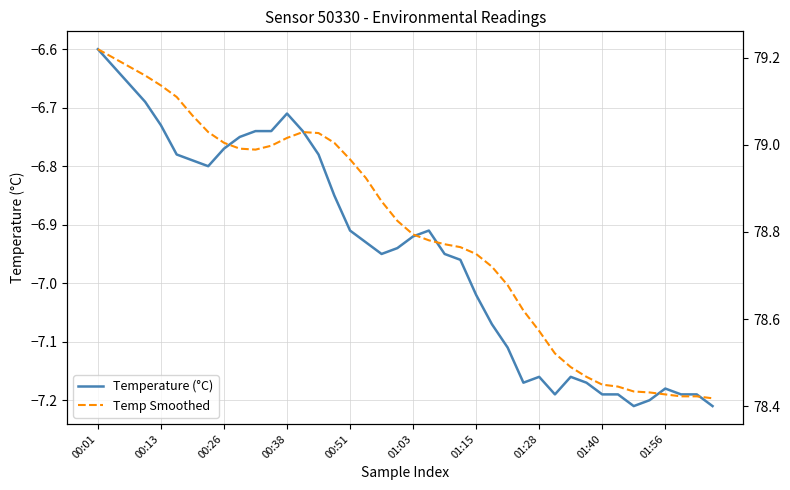

Rank the categories by Temperature (°C) value from lowest to highest.

34, 39, 35, 29, 32, 33, 37, 38, 36, 27, 31, 28, 30, 26, 25, 24, 23, 18, 22, 19, 17, 20, 16, 21, 15, 01:28, 01:15, 01:03, 14, 01:40, 01:56, 10, 11, 13, 00:51, 12, 00:38, 00:26, 00:13, 00:01